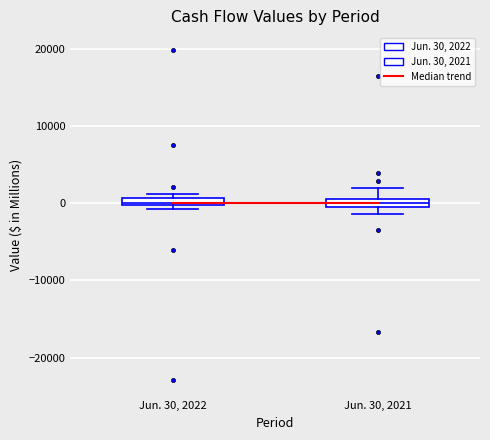

Where does the upper whisker of the box for Jun. 30, 2021 end on the y-axis? The values are not printed on the chart, so give them approximately, as read against the axis.

2000